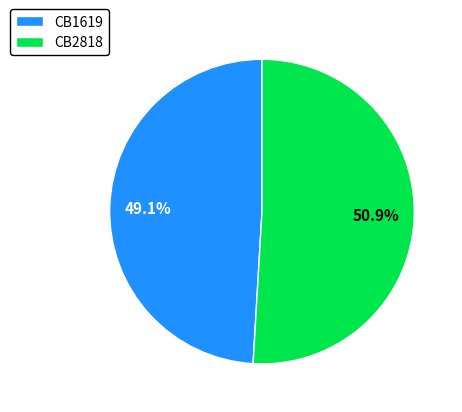

Is there a majority slice in this chart?

Yes